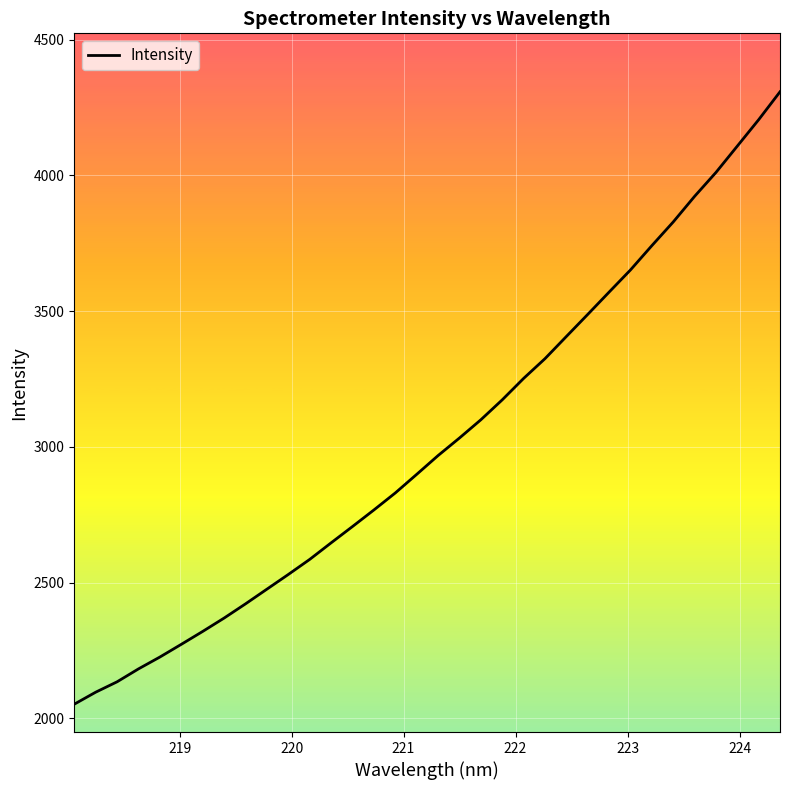

What is the difference between the maximum and minimum values?

2256.2